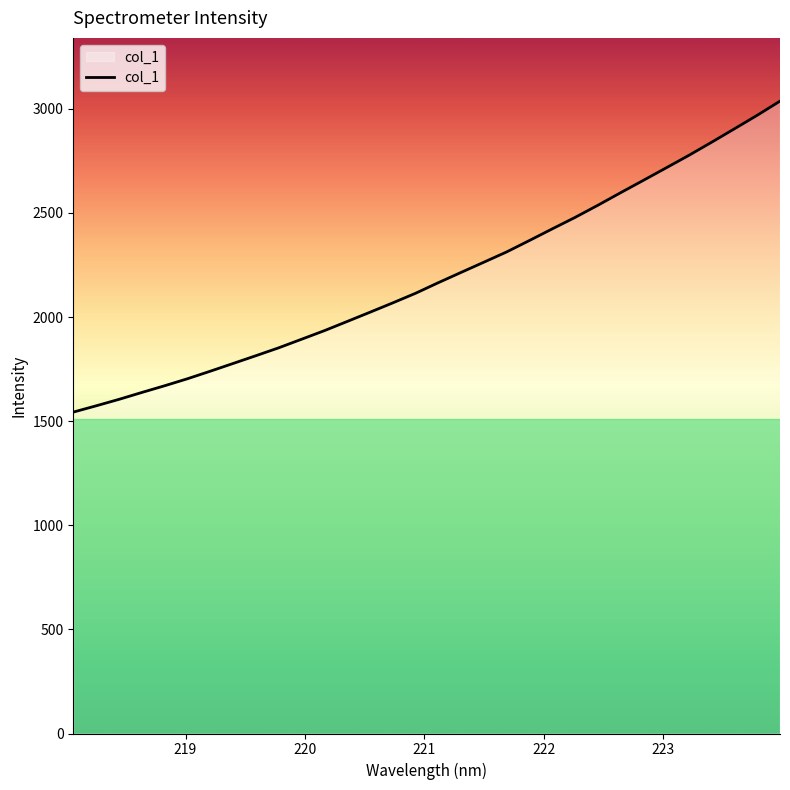

How many lines are shown in the chart?

1